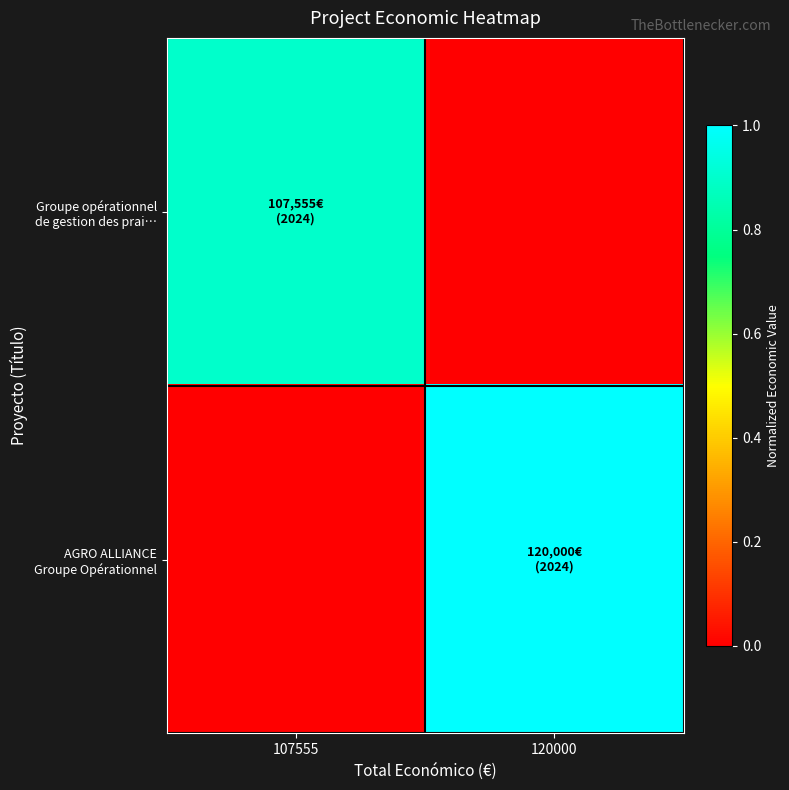

Which series has the widest spread of values?

AGRO ALLIANCE Groupe Opérationnel